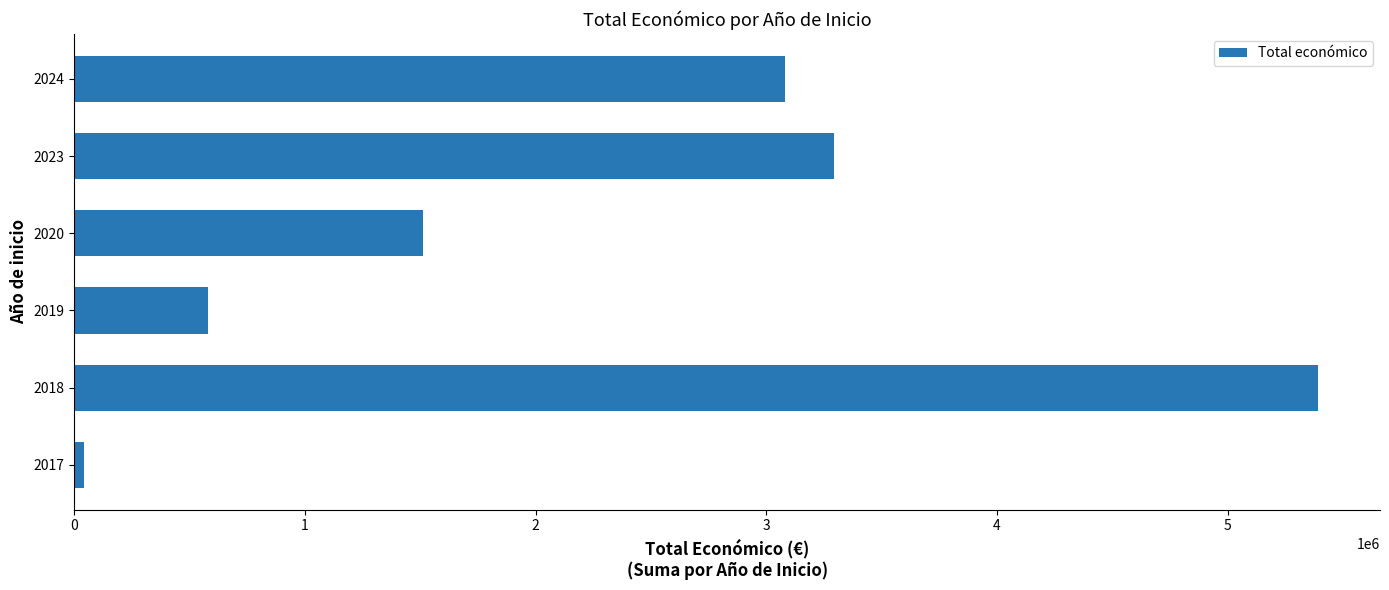

How many series are shown in this chart?

1